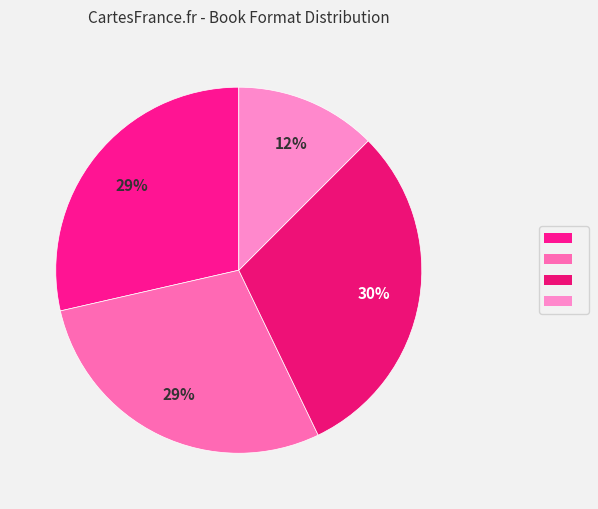

Rank the categories by value from lowest to highest.

Audio Download, eBook, Hardcover, Trade Paperback